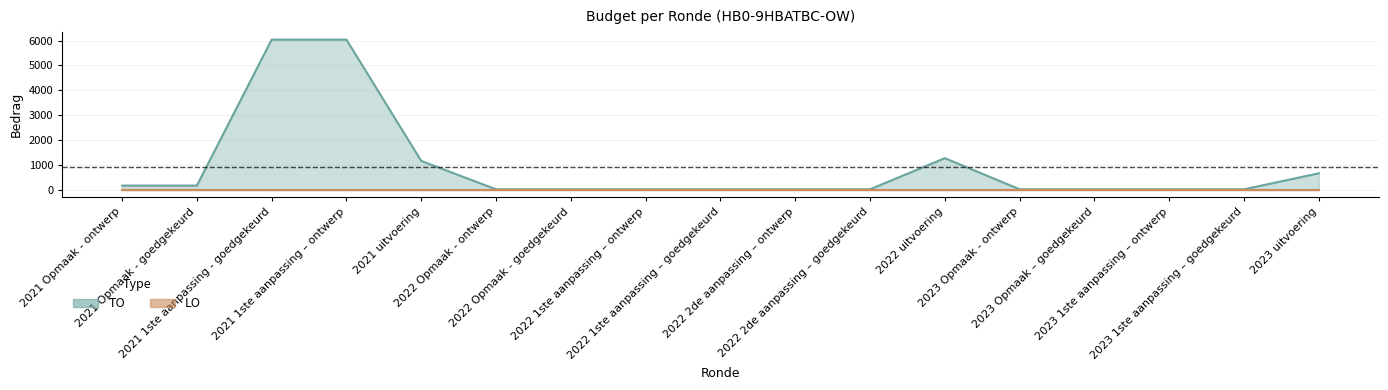

What is the spread (max minus min) of values at 2021 uitvoering?

1165